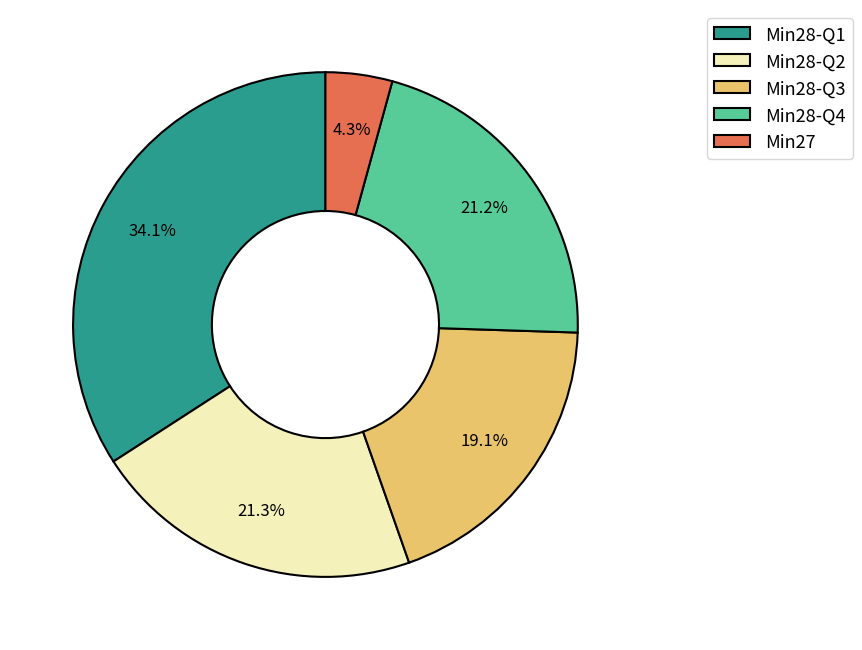

Is there any slice that represents more than half of the pie?

No